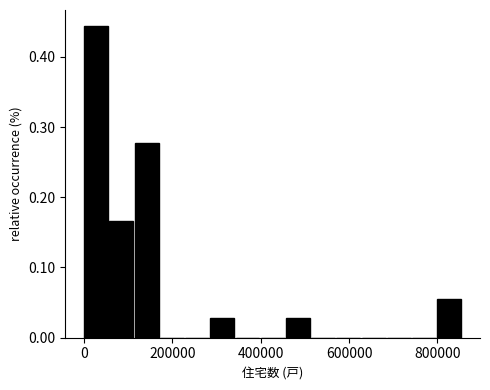

Around what value on the x-axis is the tallest bar? Give the approximate position of its centre, as read against the axis.

20000